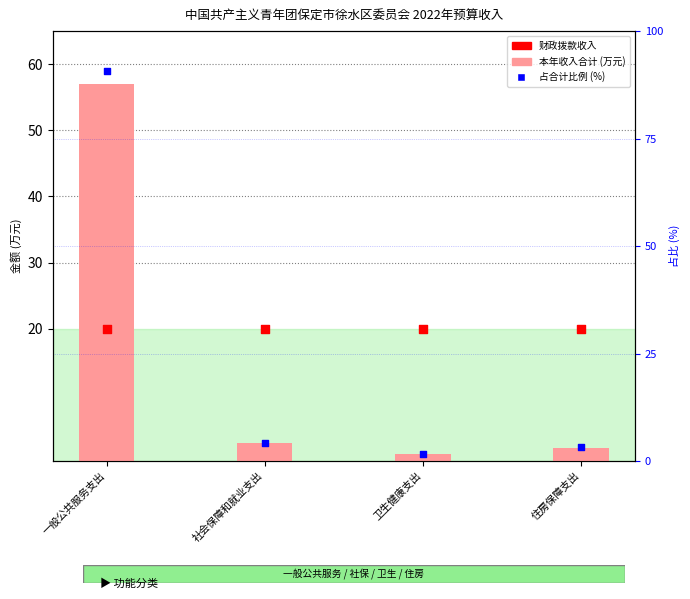

Which series has the widest spread of Y values?

占比 (%)